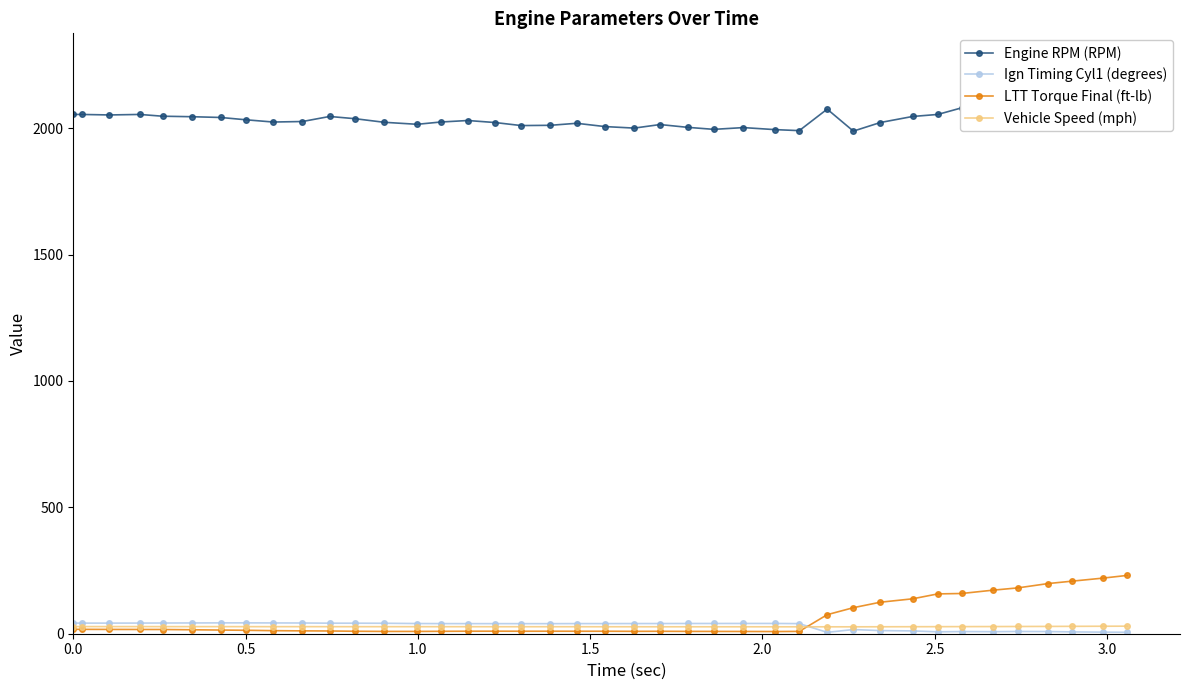

True or false: Engine RPM (RPM) and Ign Timing Cyl1 (degrees) cross at least once.

False